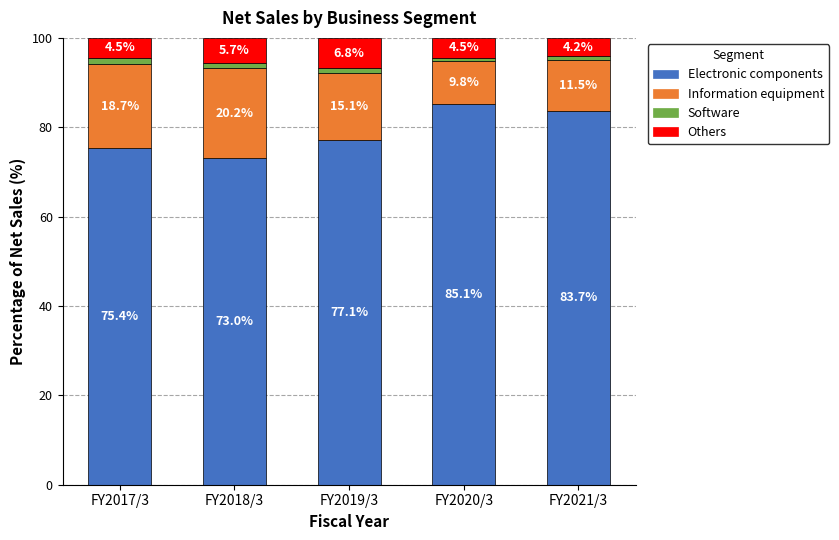

Reading left to right, what are the values for Electronic components?

FY2017/3=75.4	FY2018/3=73.0	FY2019/3=77.1	FY2020/3=85.1	FY2021/3=83.7